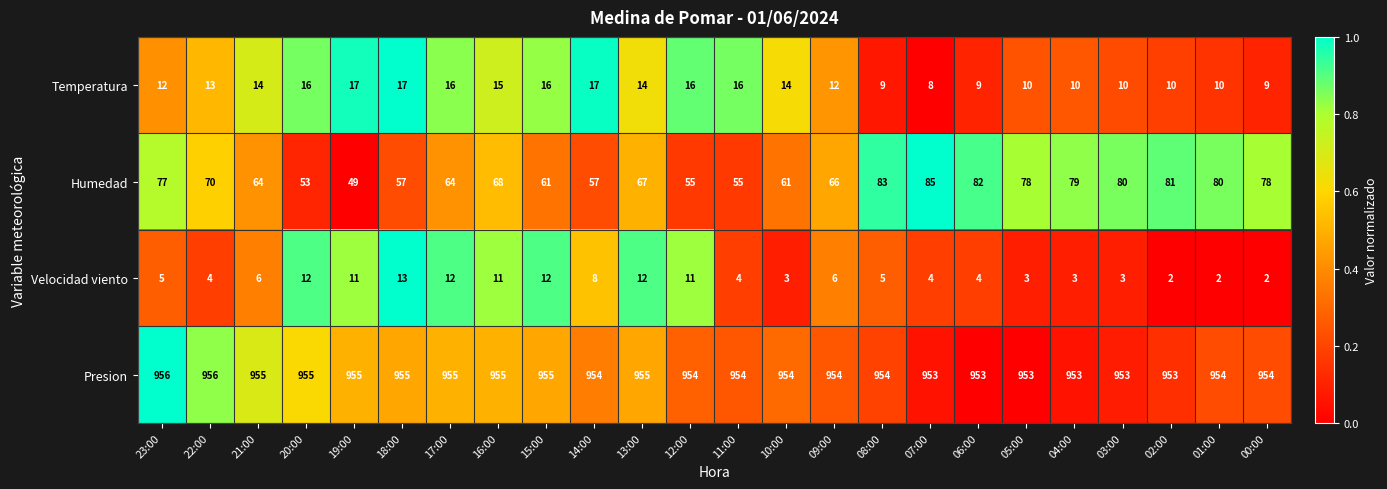

Is it true that Velocidad viento equals 11 at 21:00?

False